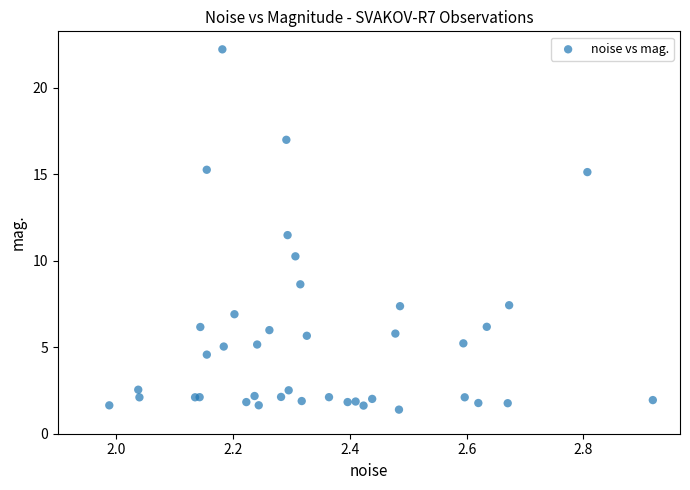

What Y value in the scatter plot is closest to 11?

11.5